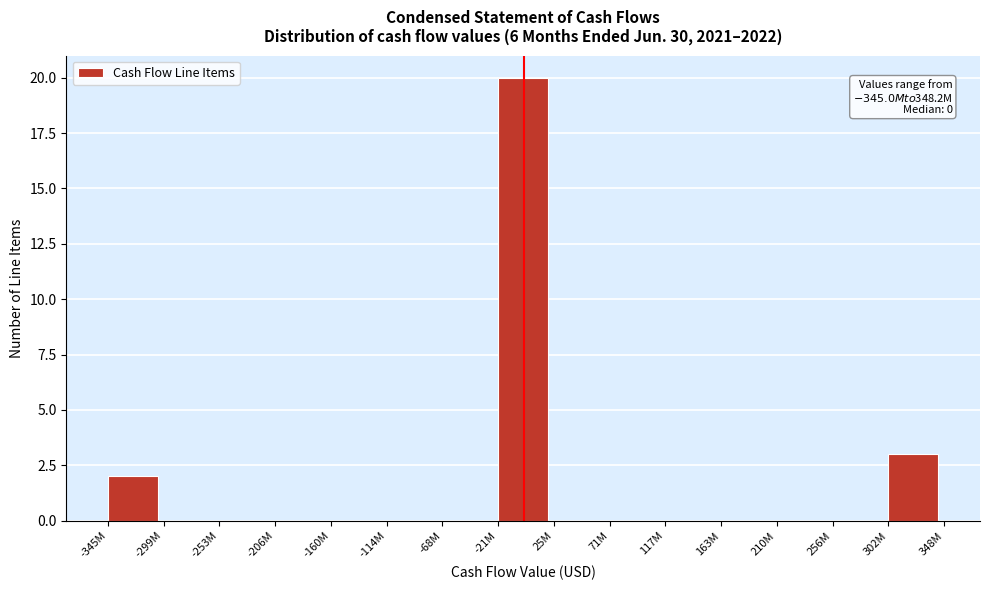

Reading left to right, list all the values displayed in this chart.

-345M=2	-299M=0	-253M=0	-206M=0	-160M=0	-114M=0	-68M=0	-21M=20	25M=0	71M=0	117M=0	163M=0	210M=0	256M=0	302M=3